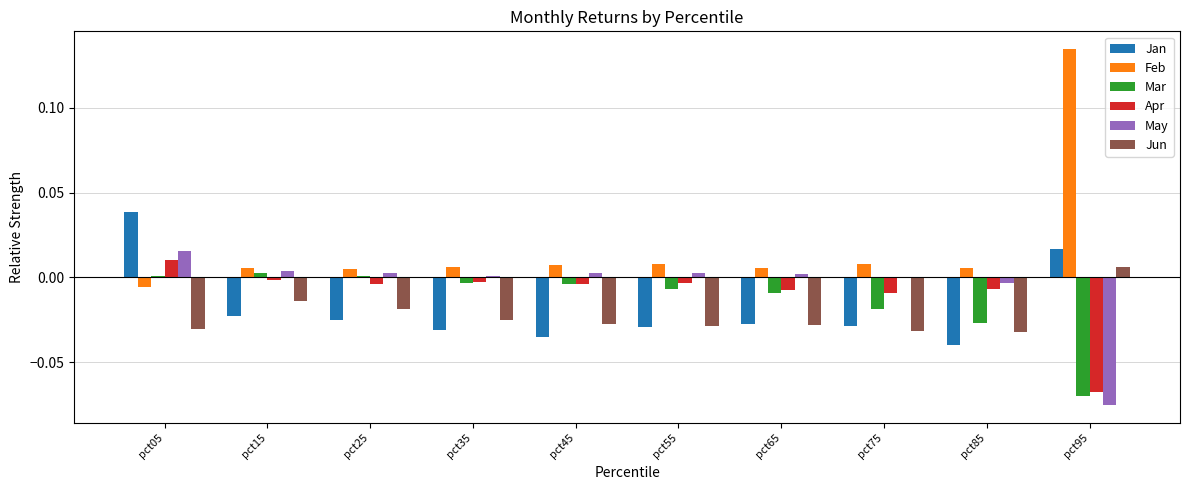

How many distinct data groups are displayed?

6